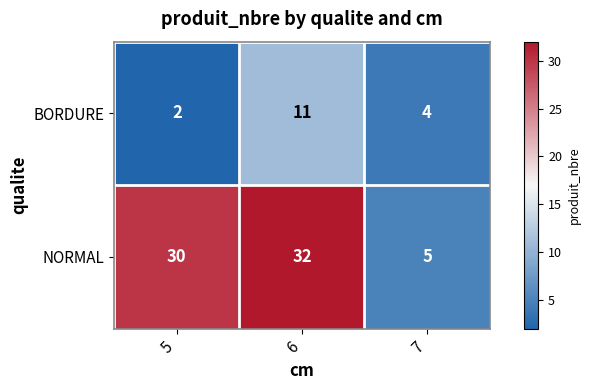

What is the minimum value for NORMAL?

5